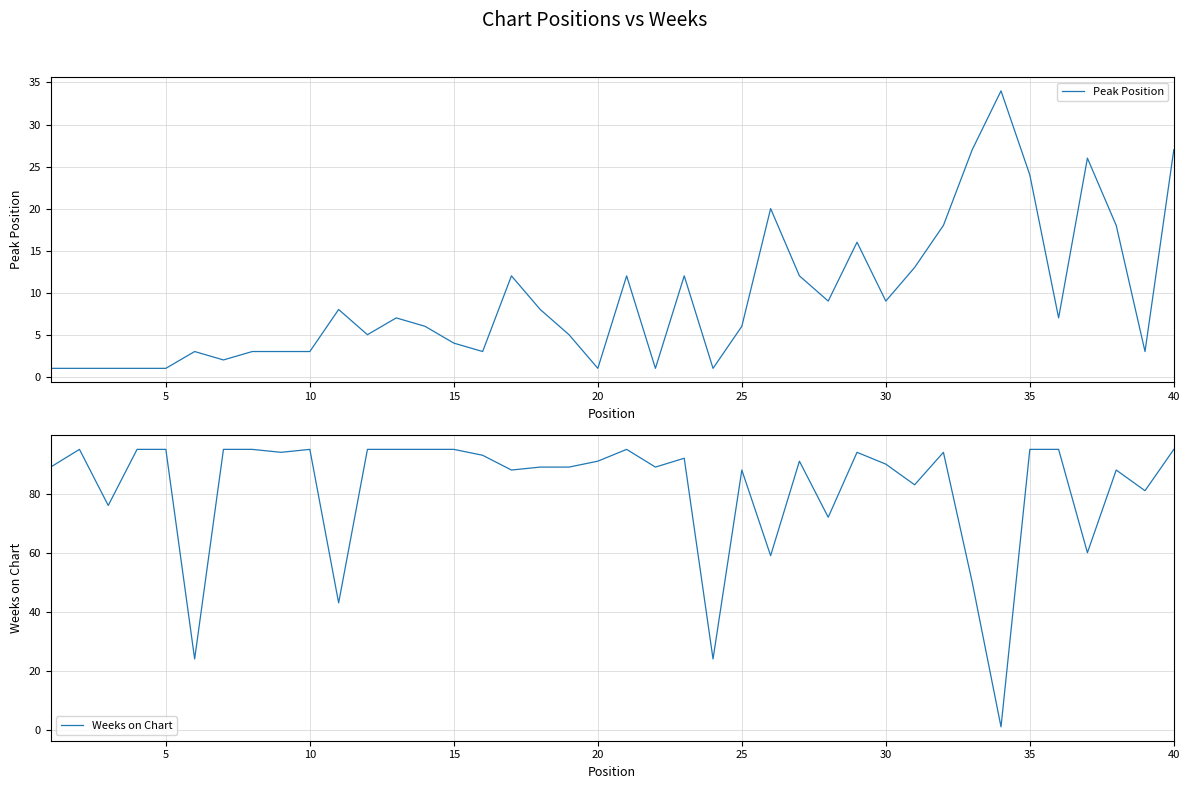

True or false: Weeks on Chart has more than 1 interior local peaks.

True